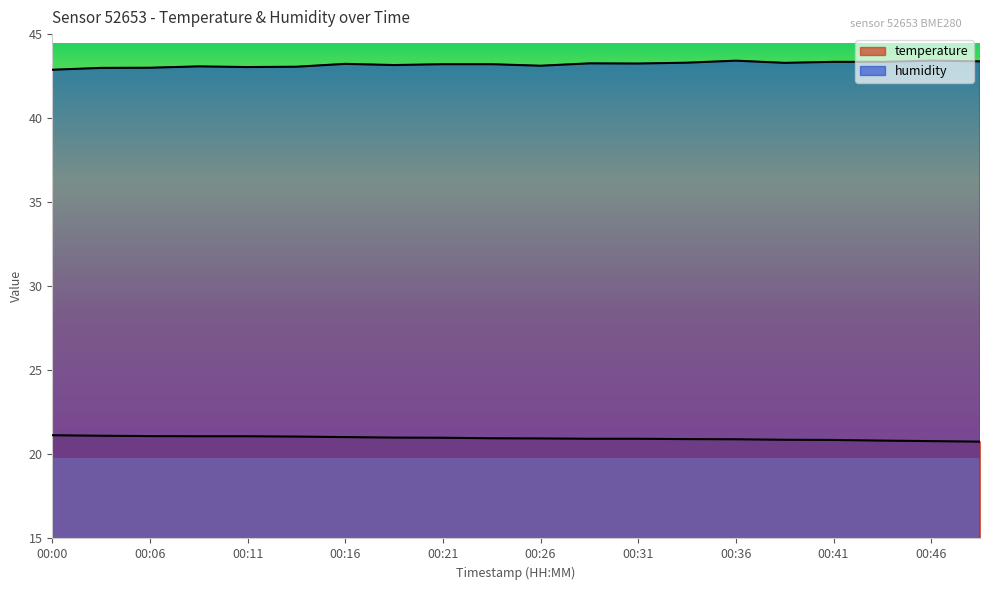

What is the value of the temperature point at the 1st from the left?

21.1